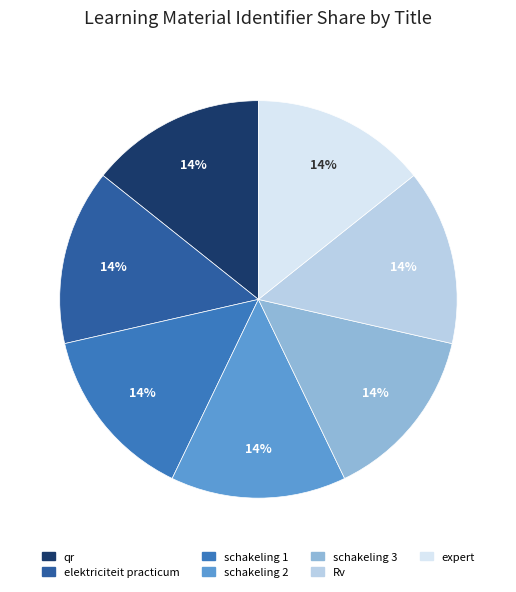

To the nearest percent, what percentage of the pie is elektriciteit practicum?

14%